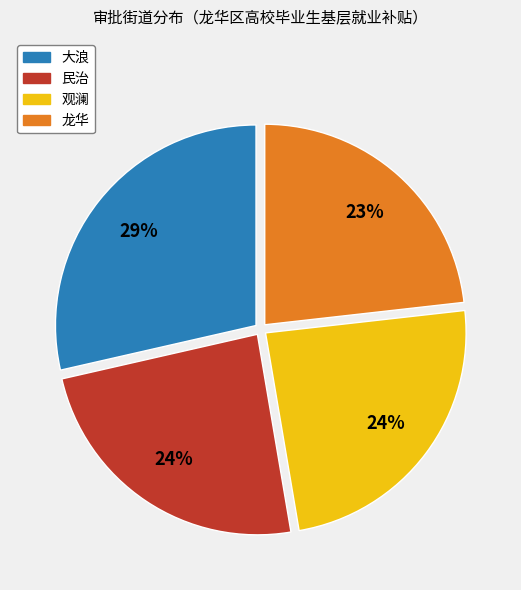

To the nearest percent, what is the average slice percentage?

25%